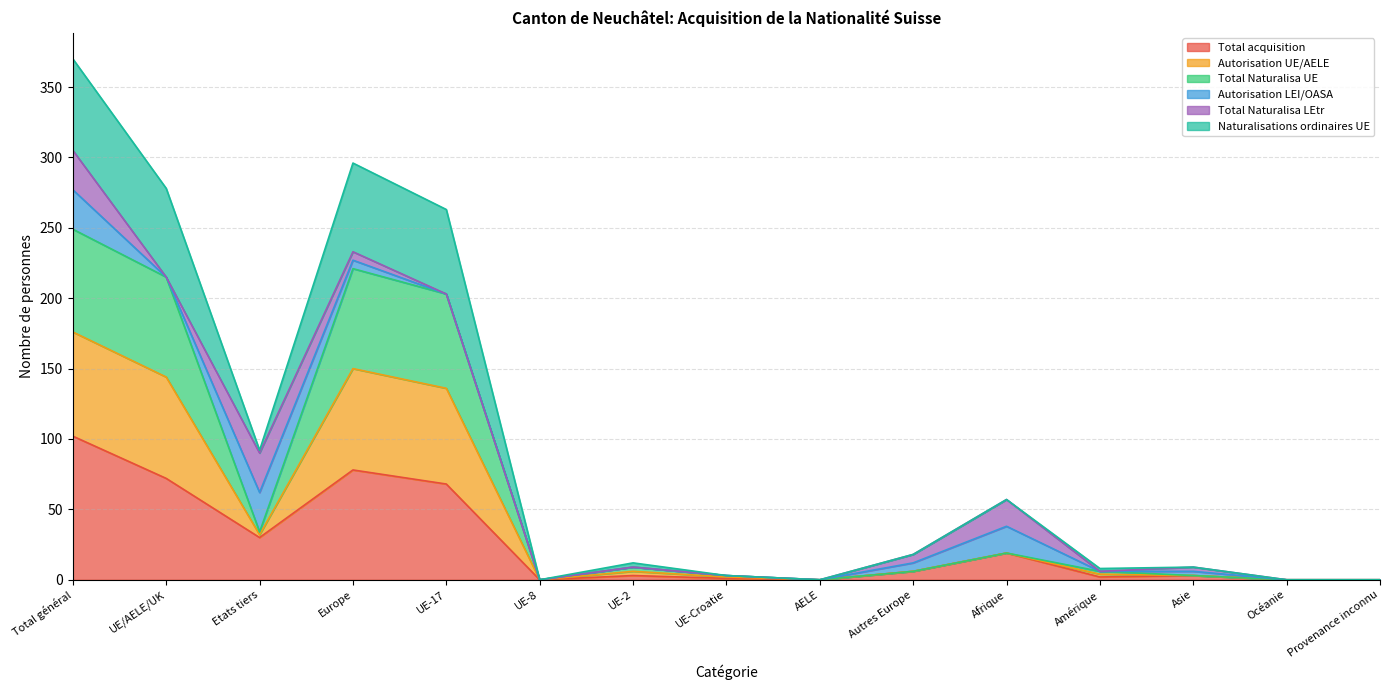

At which label is Total acquisition closest to 51?

UE-17